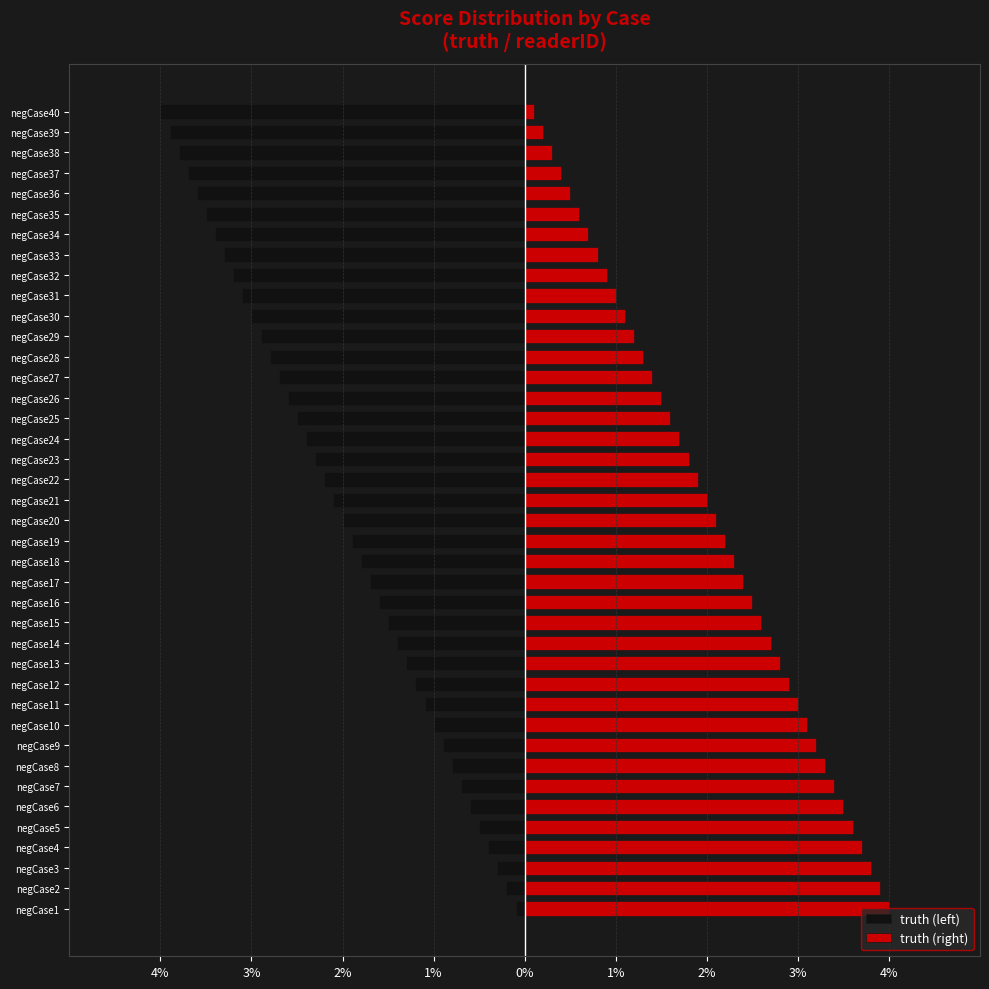

What is the value of the truth (left) bar at the 24th from the left?

-2.4